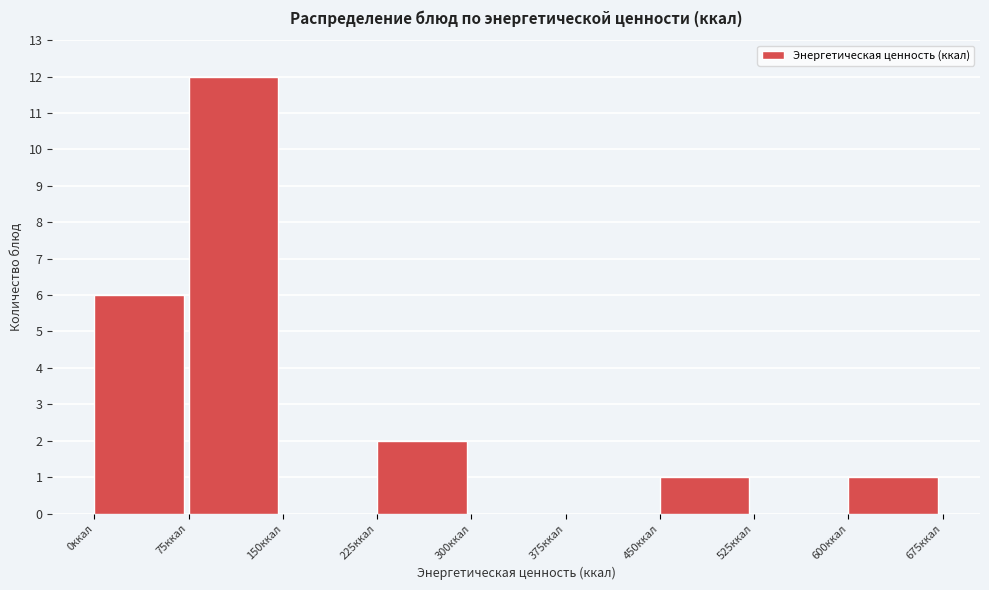

Over which range of the x-axis is the bar tallest?

75 to 150